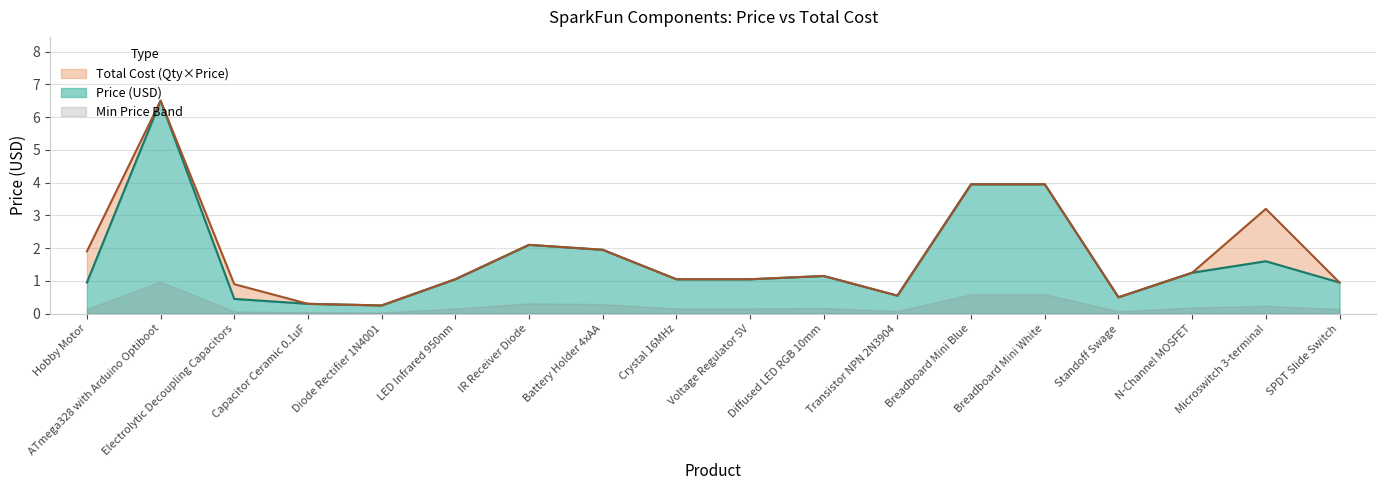

How many interior local peaks does the Total Cost series have?

4